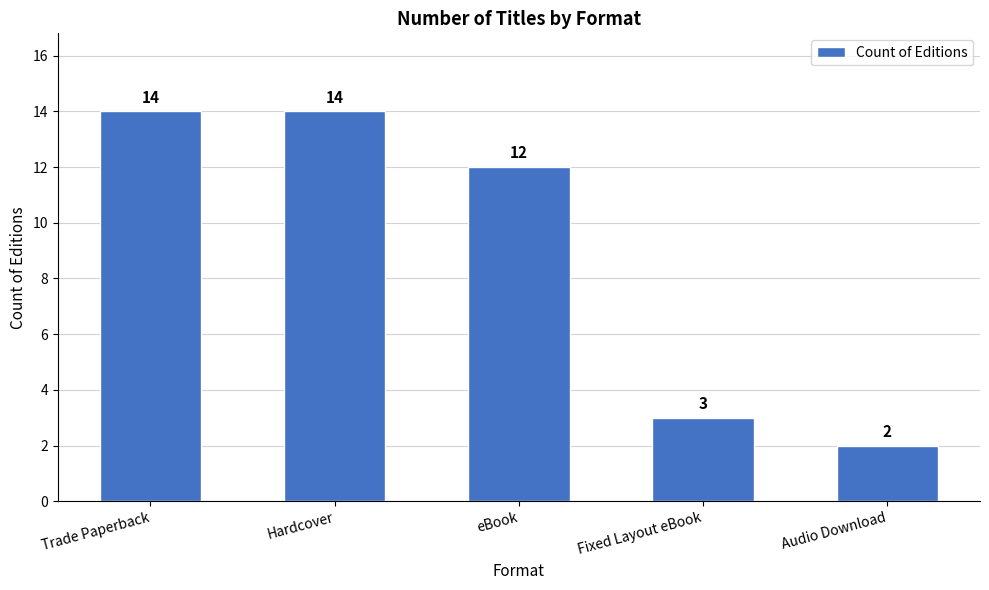

Reading left to right, list all the values displayed in this chart.

14	14	12	3	2